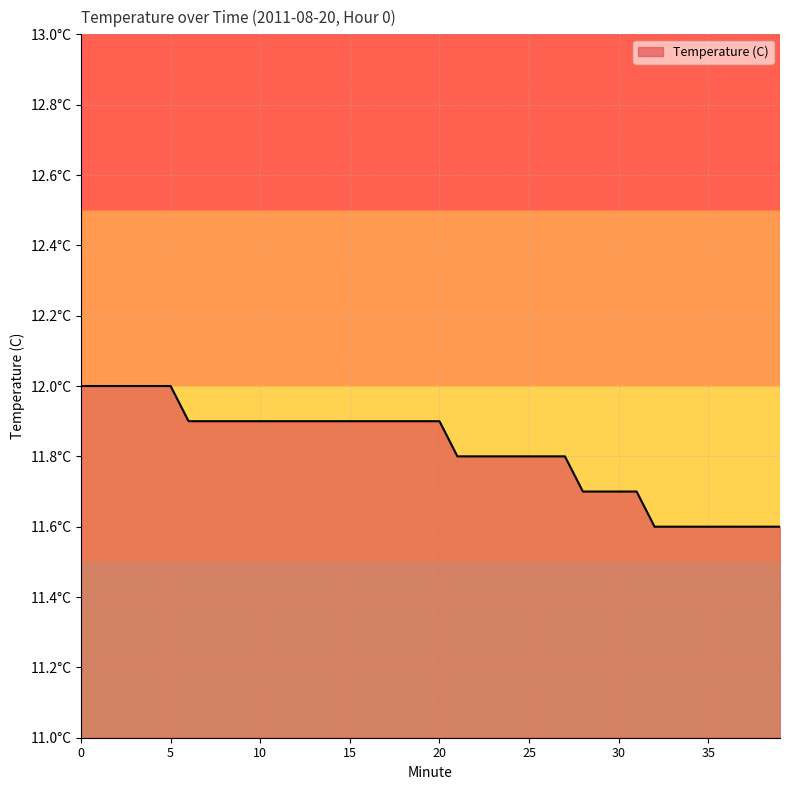

What is the maximum value shown in the chart?

12.0